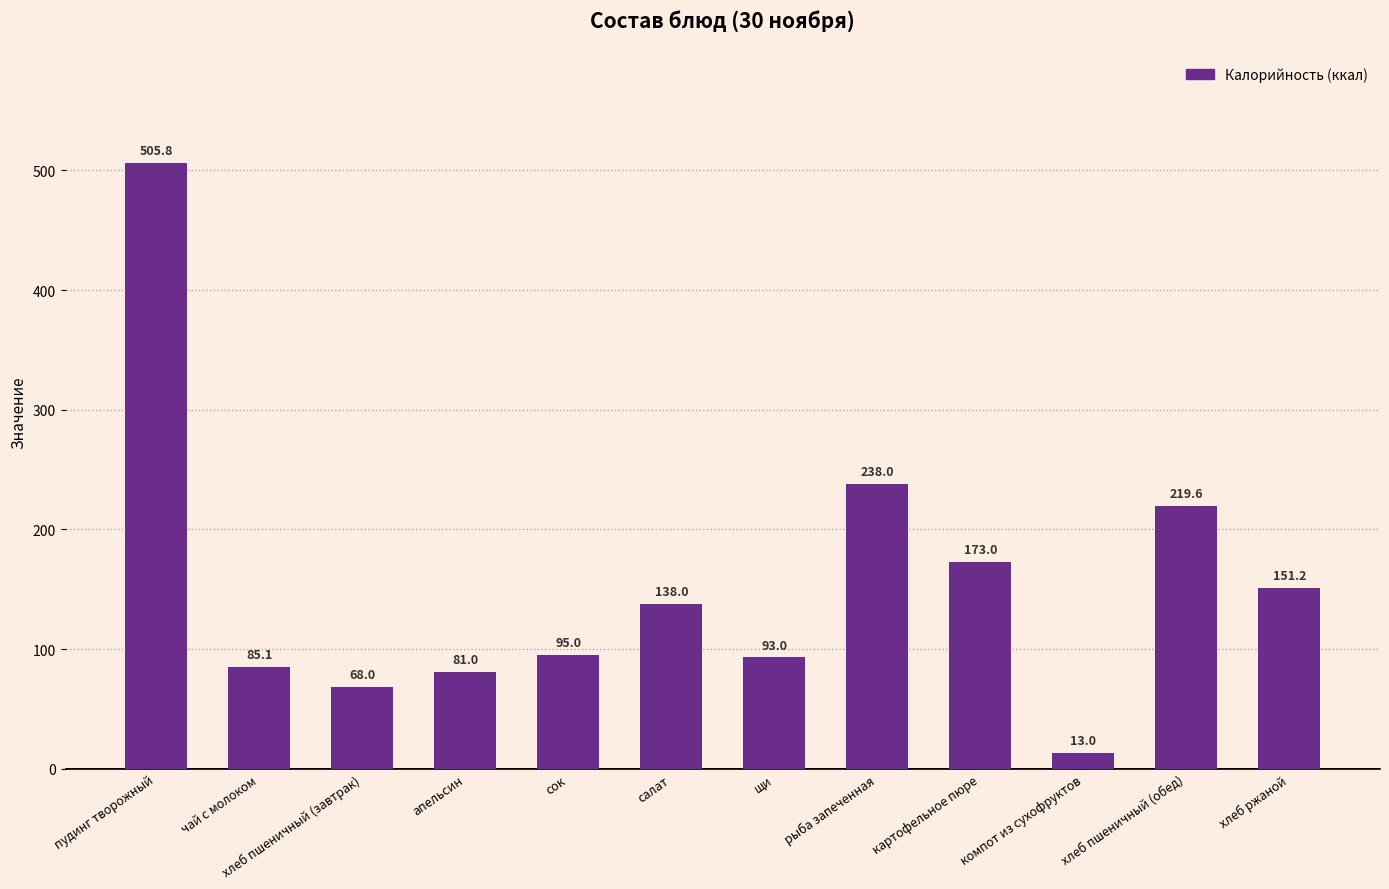

At which label is the value closest to 259?

рыба запеченная